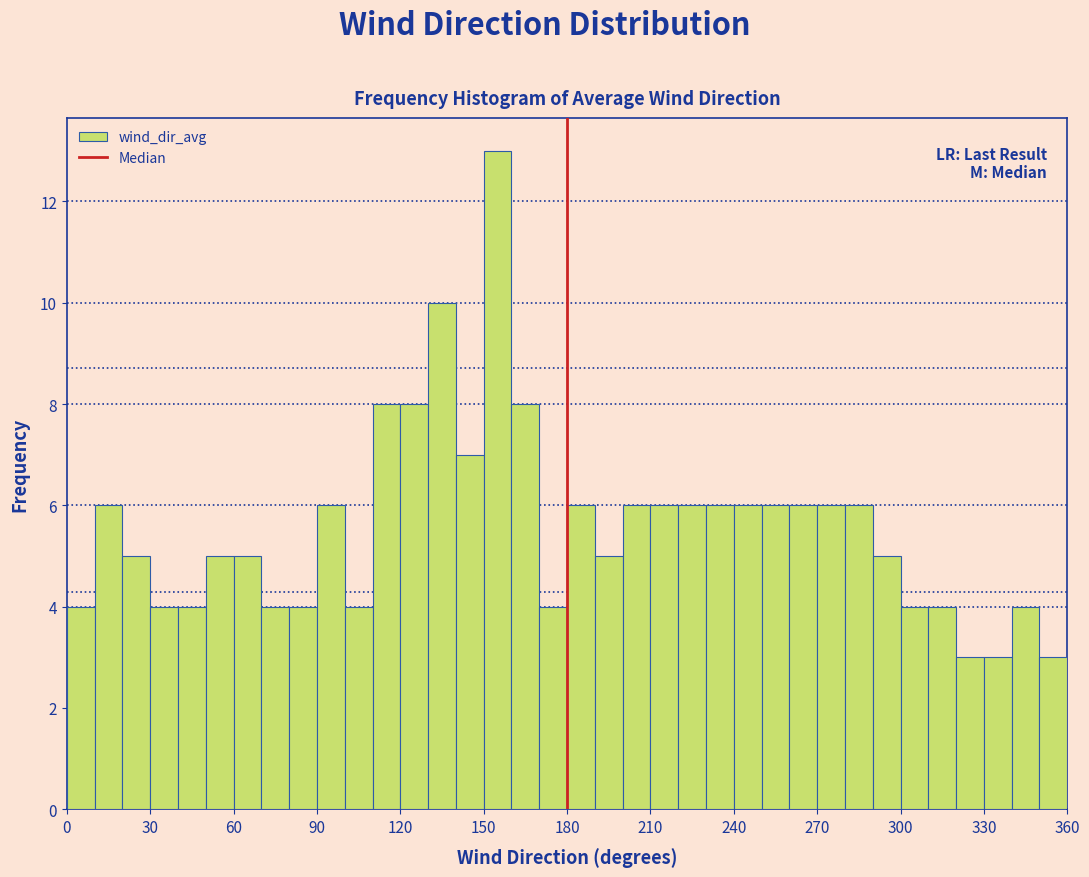

Read against the x-axis, roughly where is the centre of the tallest bar?

155